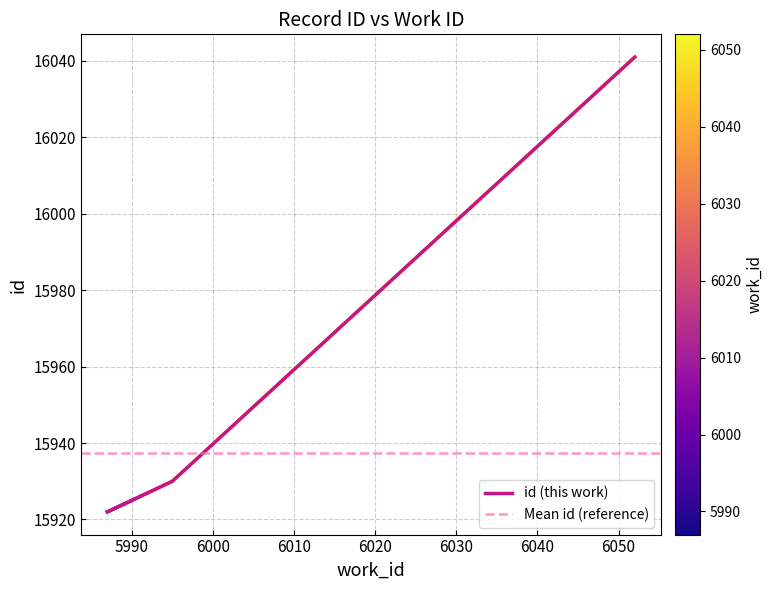

What is the sum of all values?

159375